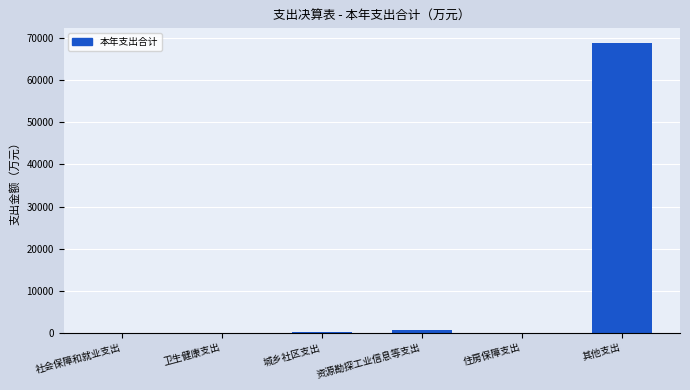

True or false: the data shows 20.8 at 卫生健康支出.

True